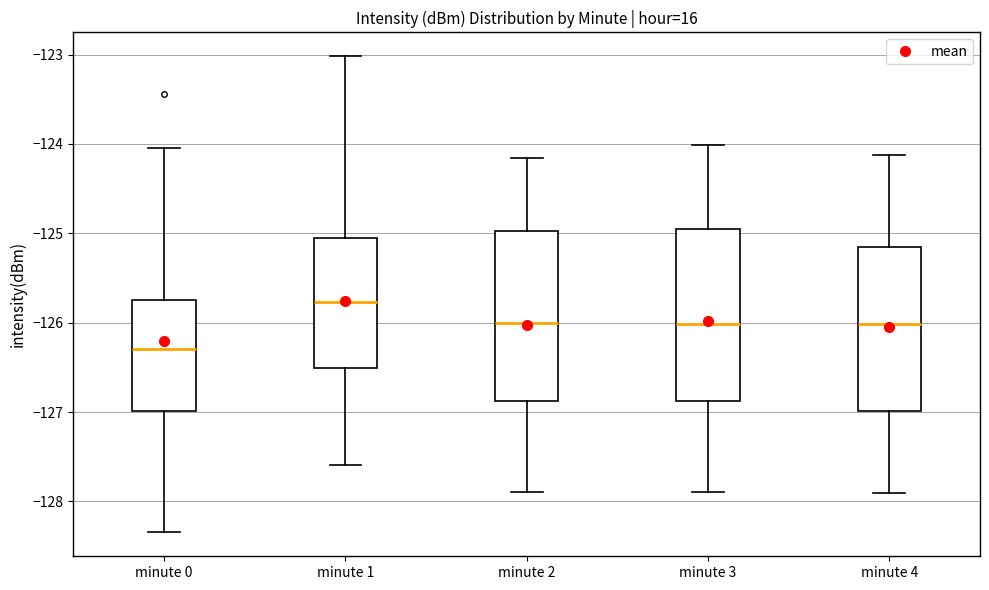

Which box has the highest median line?

minute 1